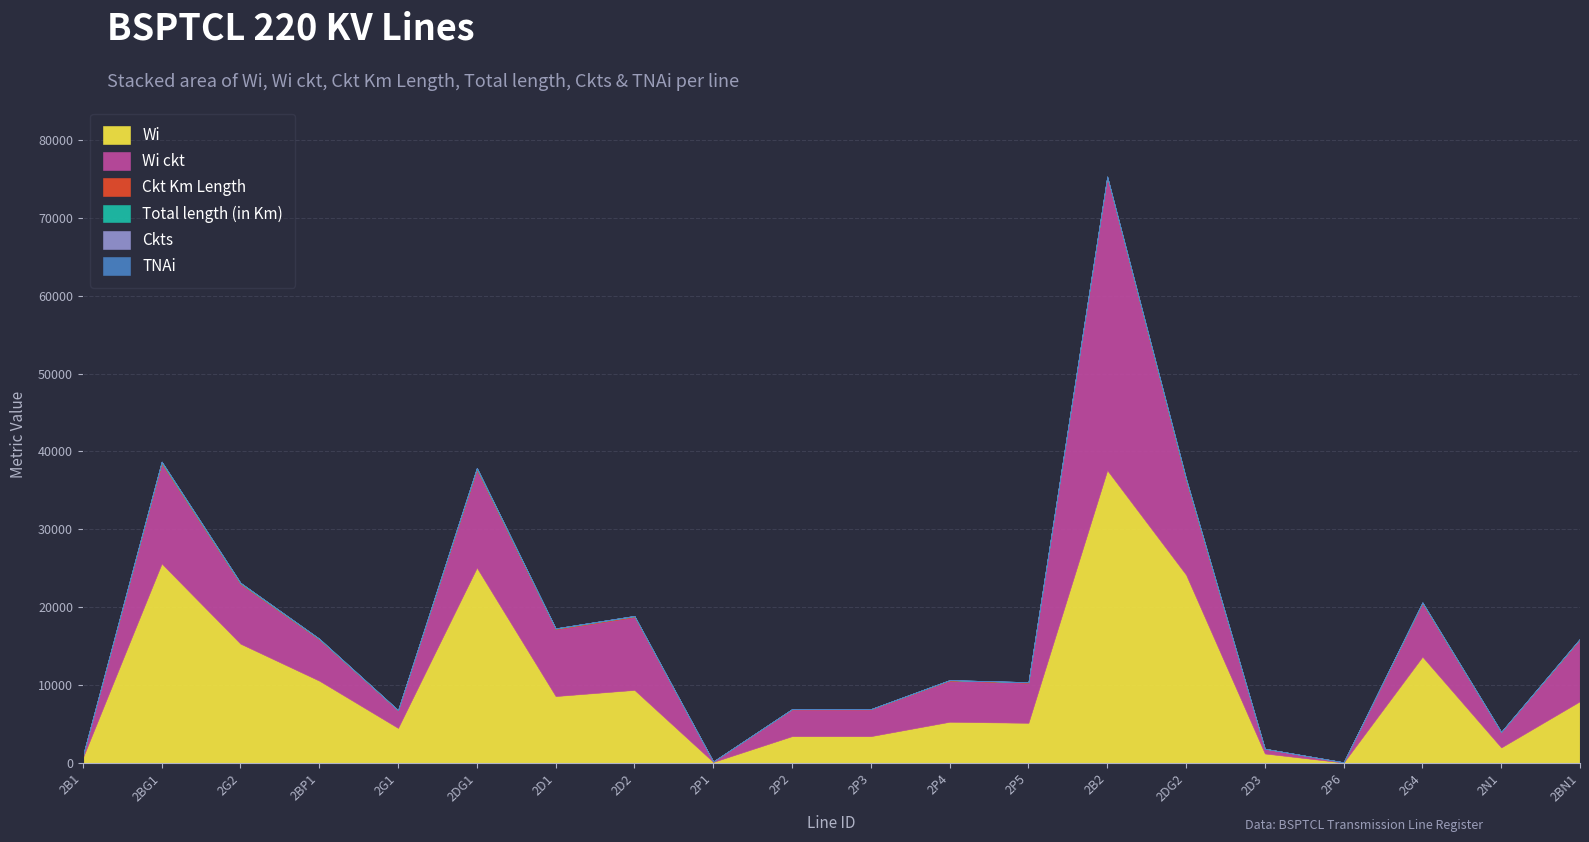

Rank the categories by TNAi value from lowest to highest.

2BG1, 2G2, 2BP1, 2G1, 2DG1, 2D1, 2D2, 2P1, 2P2, 2P3, 2P4, 2P5, 2DG2, 2D3, 2G4, 2N1, 2BN1, 2B2, 2P6, 2B1